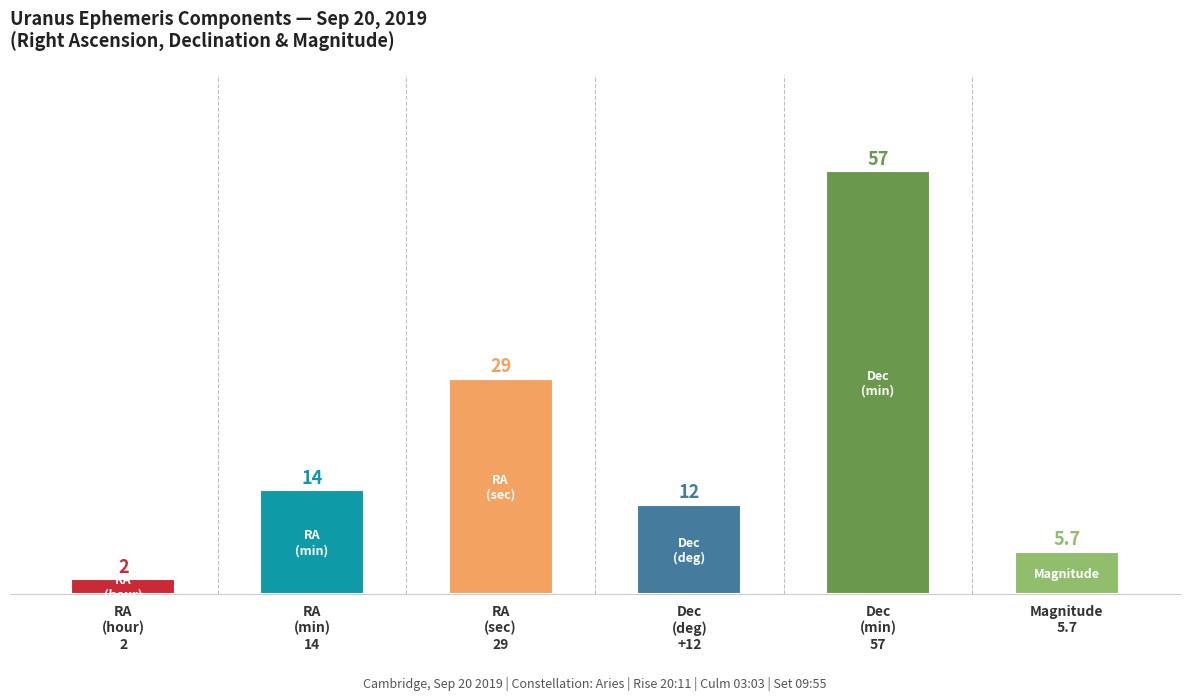

What is the value of the Magnitude bar at the 4th from the left?

5.7